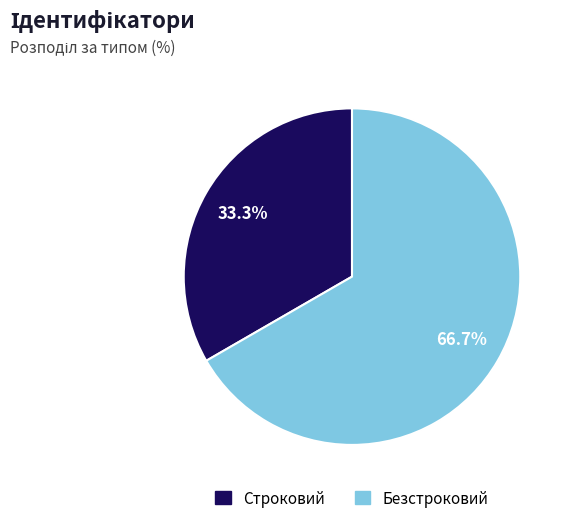

What is the smallest slice in the pie chart?

Строковий